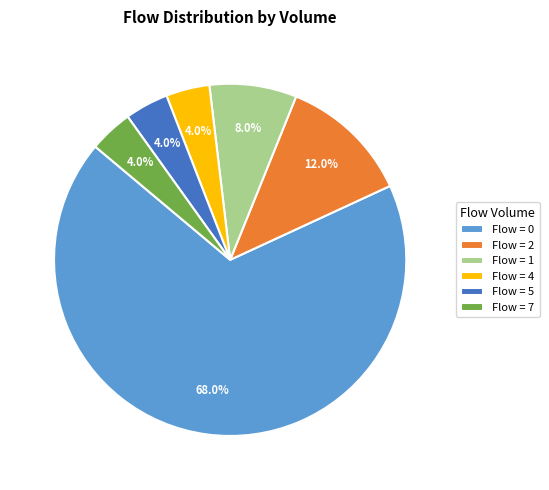

How many slices are in this pie chart?

6